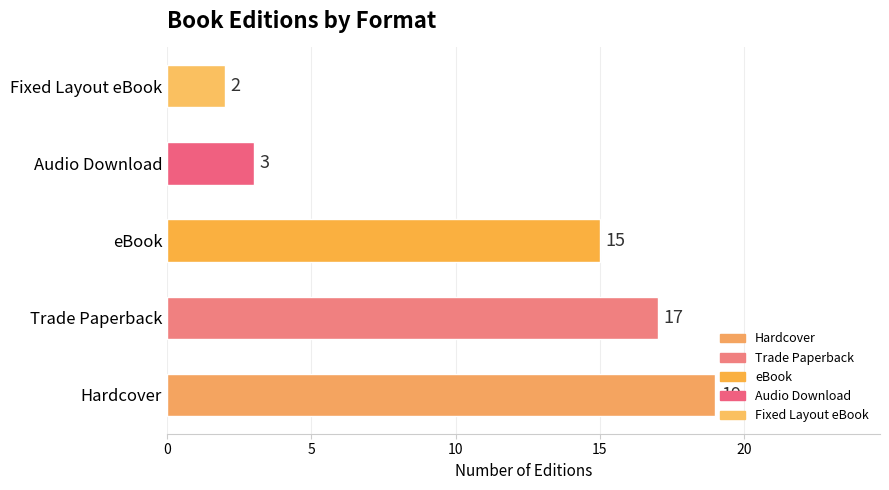

Rank the categories by value from lowest to highest.

Fixed Layout eBook, Audio Download, eBook, Trade Paperback, Hardcover